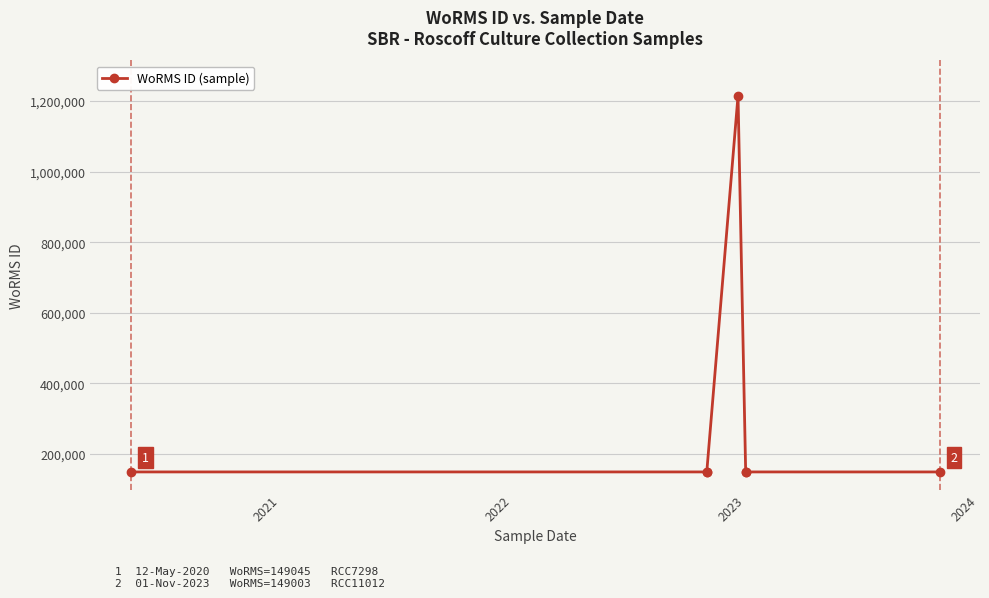

Where does the data first go above 149045?

2023